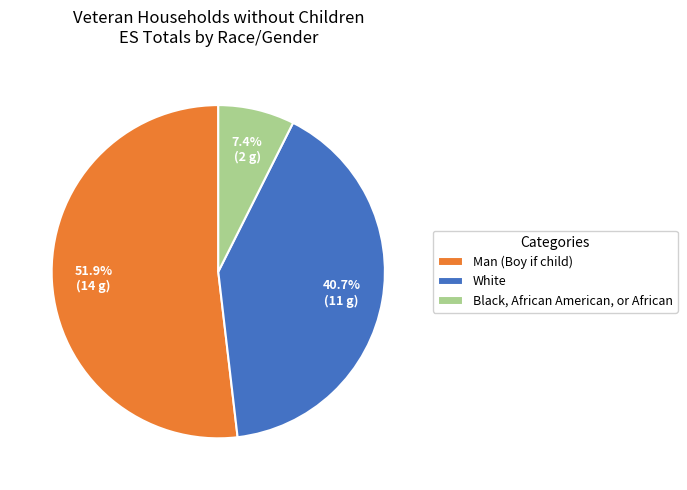

Which has a higher value, Man (Boy if child) or Black, African American, or African?

Man (Boy if child)